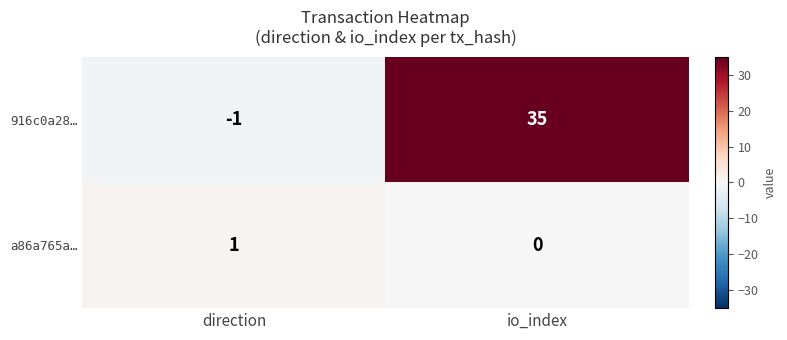

At which category is the sum across all series the highest?

io_index